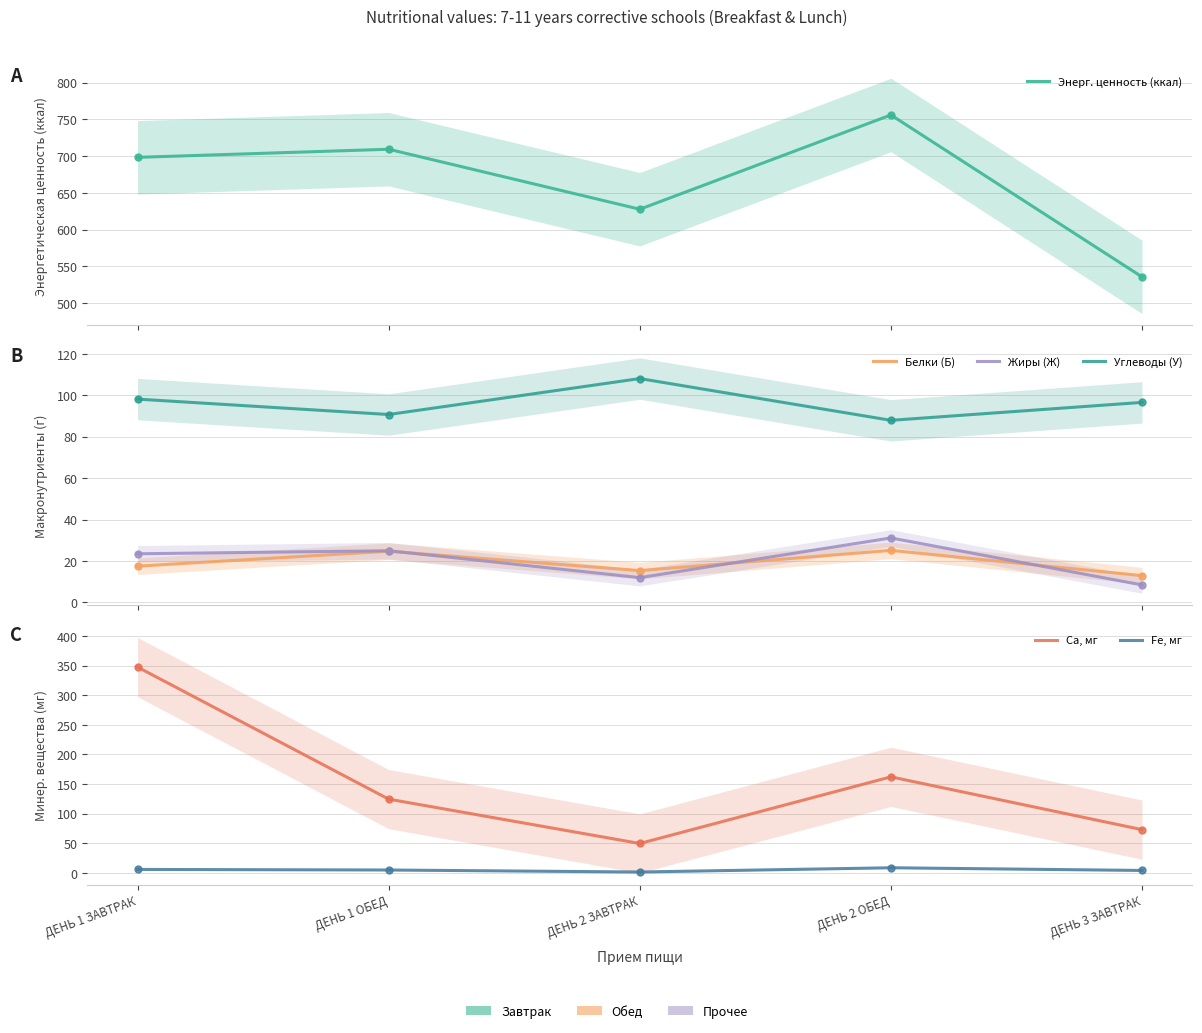

Which series has the widest spread of values?

Са, мг